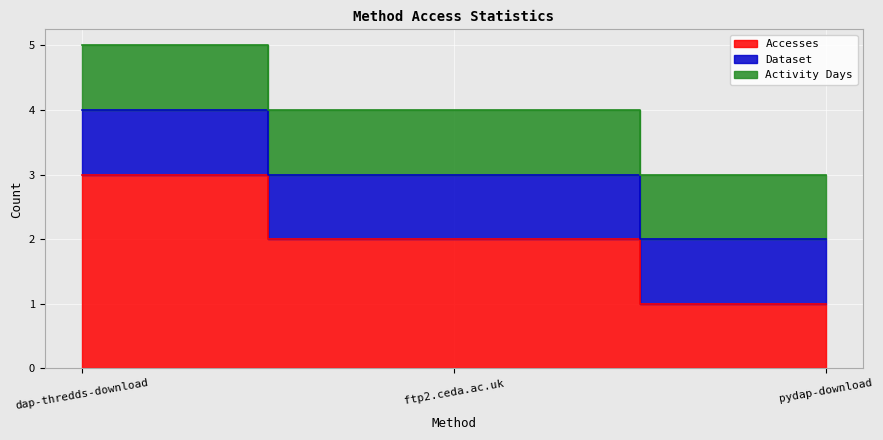

The Accesses series shows 1 at ftp2.ceda.ac.uk. True or false?

False